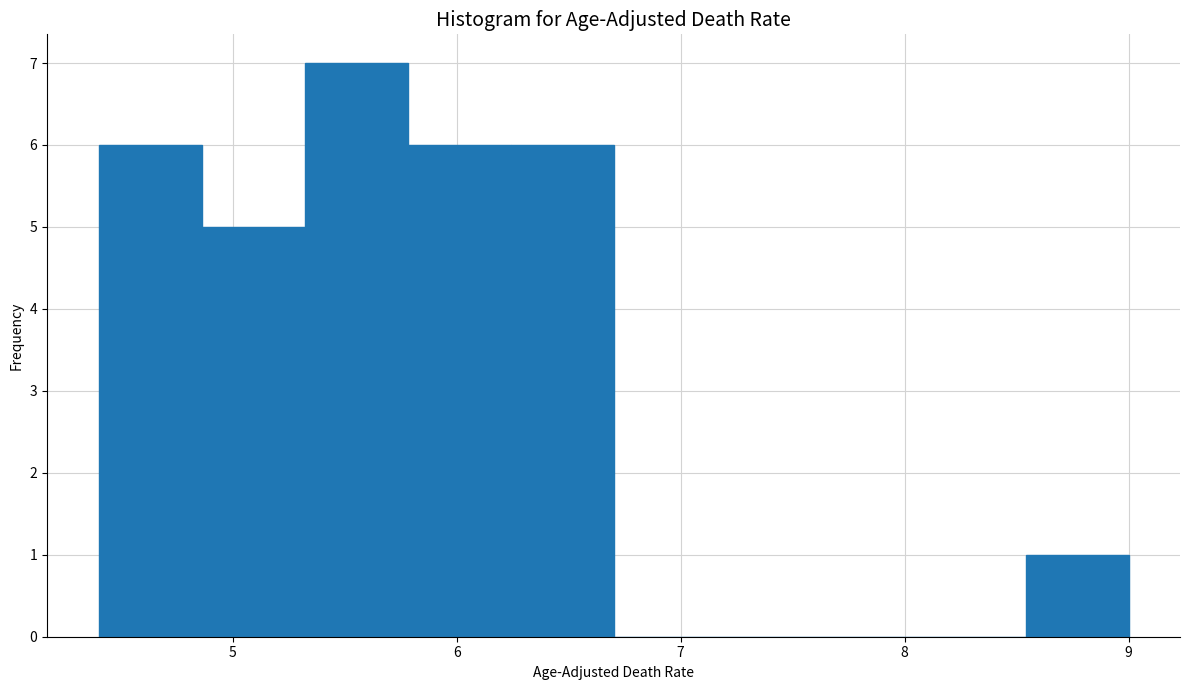

Reading left to right, list every bar in this chart as the range it spans on the x-axis followed by its height. Neither the bar edges nor the heights are printed on the chart, so give them approximately, as read against the axes.

4.40 to 4.86: 6
4.86 to 5.32: 5
5.32 to 5.78: 7
5.78 to 6.24: 6
6.24 to 6.70: 6
6.70 to 7.16: 0
7.16 to 7.62: 0
7.62 to 8.08: 0
8.08 to 8.54: 0
8.54 to 9.00: 1